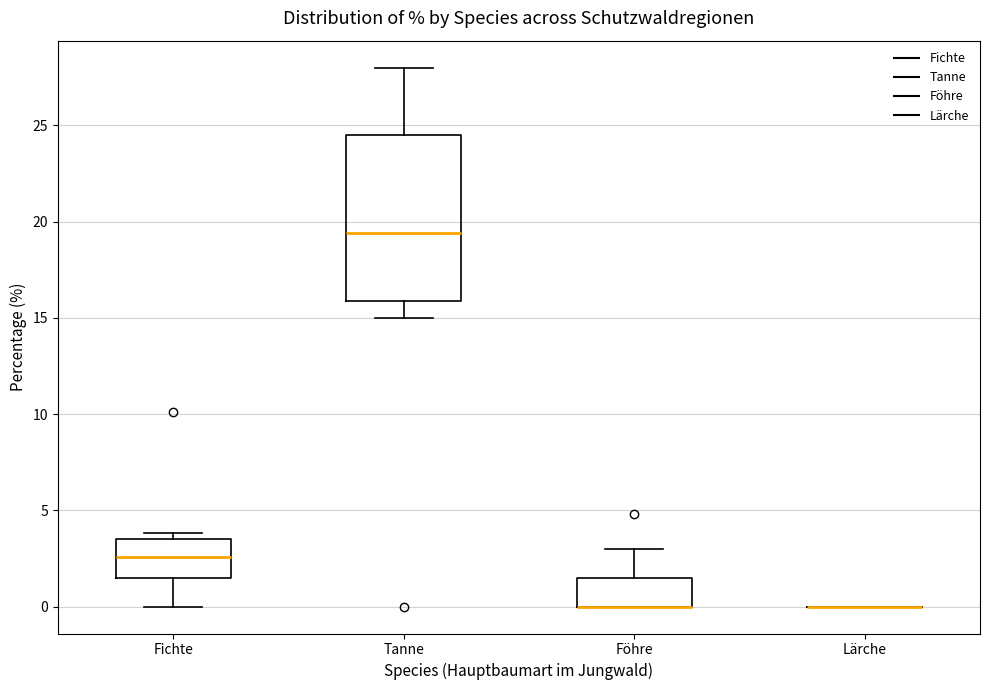

Reading left to right, transcribe this box plot: for each box, give where its median line is, the range the box spans, and where its two whiskers end, as read against the y-axis. The values are not printed on the chart, so give them approximately, as read against the axis.

Fichte: median 2.5, box 1.5 to 3.5, whiskers 0.0 to 4.0
Tanne: median 19.5, box 16.0 to 24.5, whiskers 15.0 to 28.0
Föhre: median 0.0 (drawn on the box's lower edge), box 0.0 to 1.5, whiskers 0.0 to 3.0
Lärche: box collapsed to a line at 0.0, whiskers 0.0 to 0.0